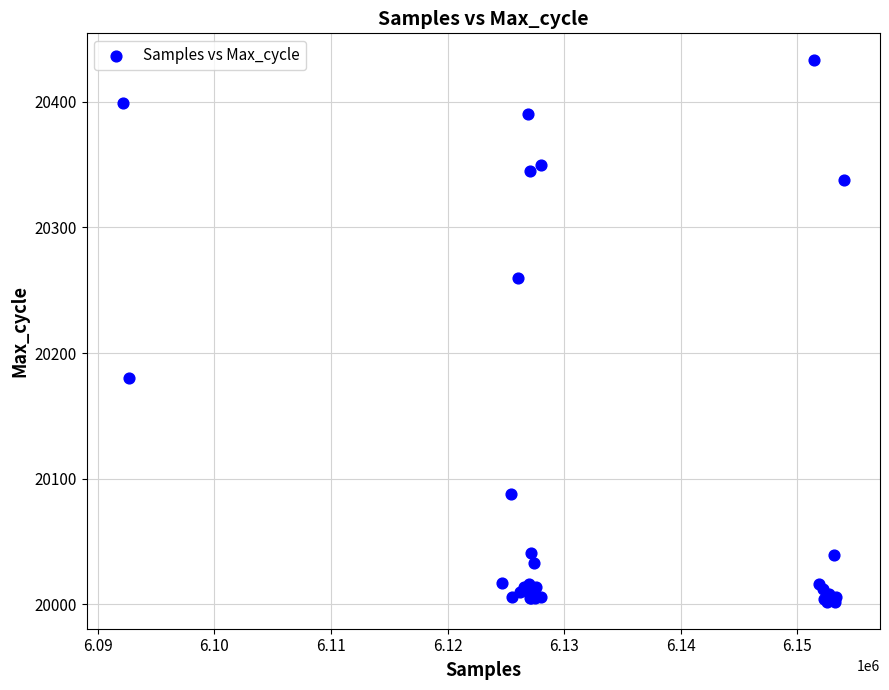

What Y value in the scatter plot is closest to 20217?

20180